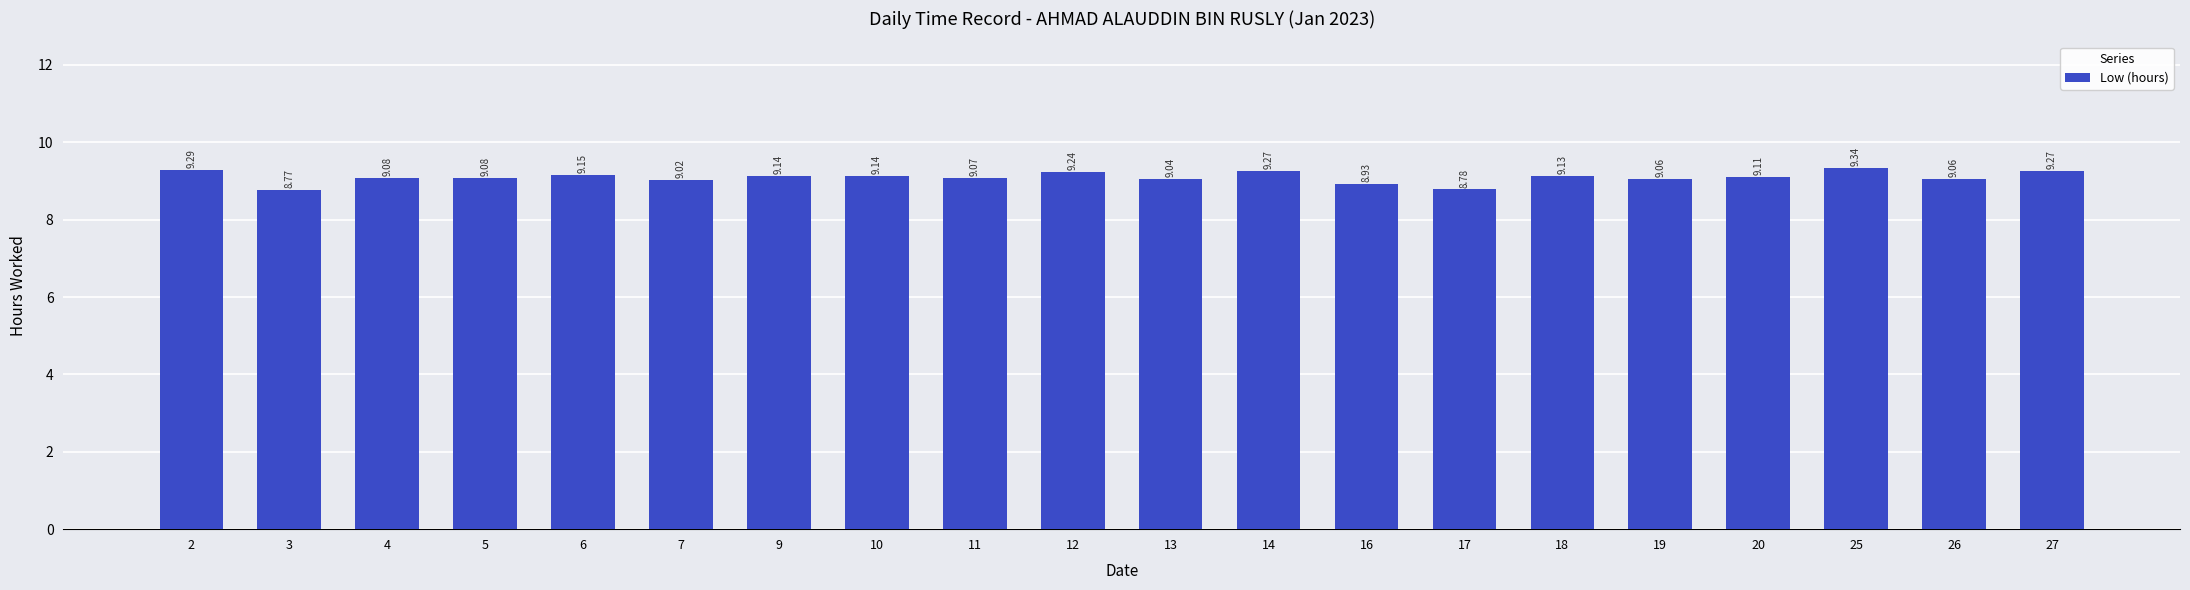

What is the sum of all values?

182.0